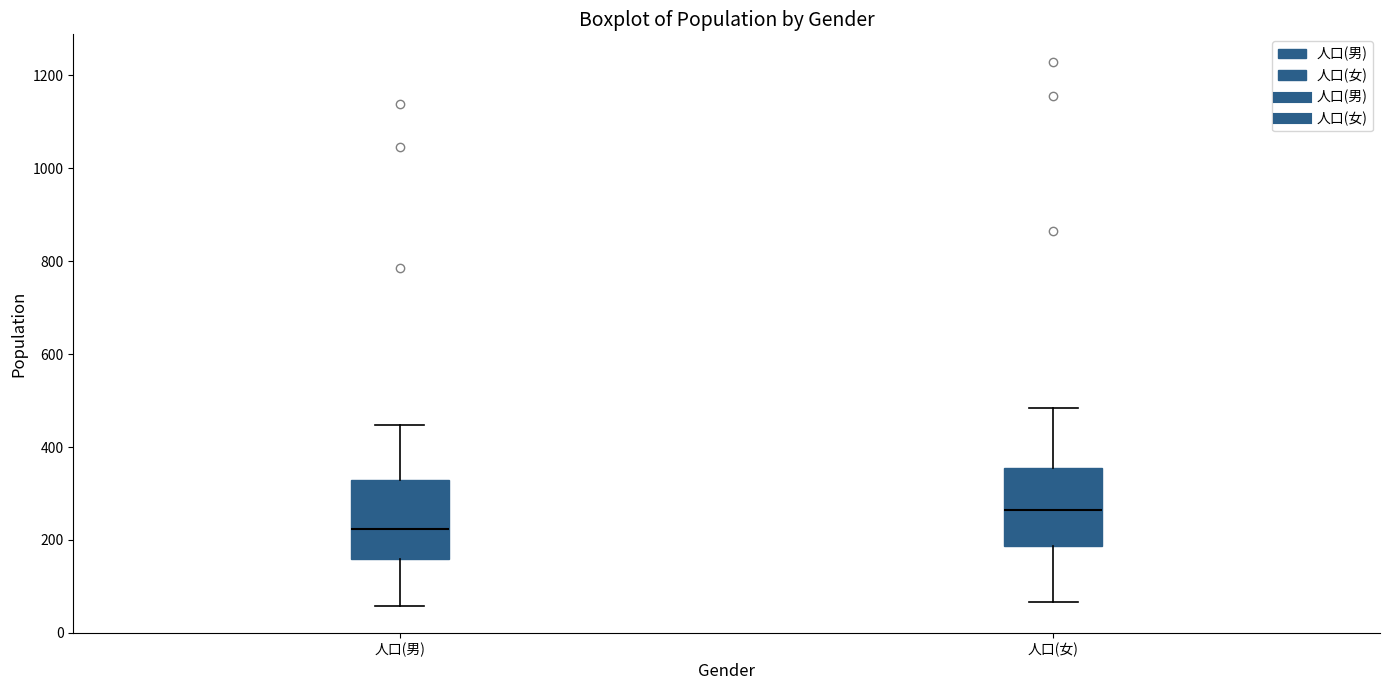

Reading left to right, read every box against the y-axis: the position of its median line, the range the box covers, and the ends of its whiskers. The values are not printed on the chart, so give them approximately, as read against the axis.

人口(男): median 220, box 160 to 320, whiskers 60 to 440
人口(女): median 260, box 180 to 360, whiskers 60 to 480